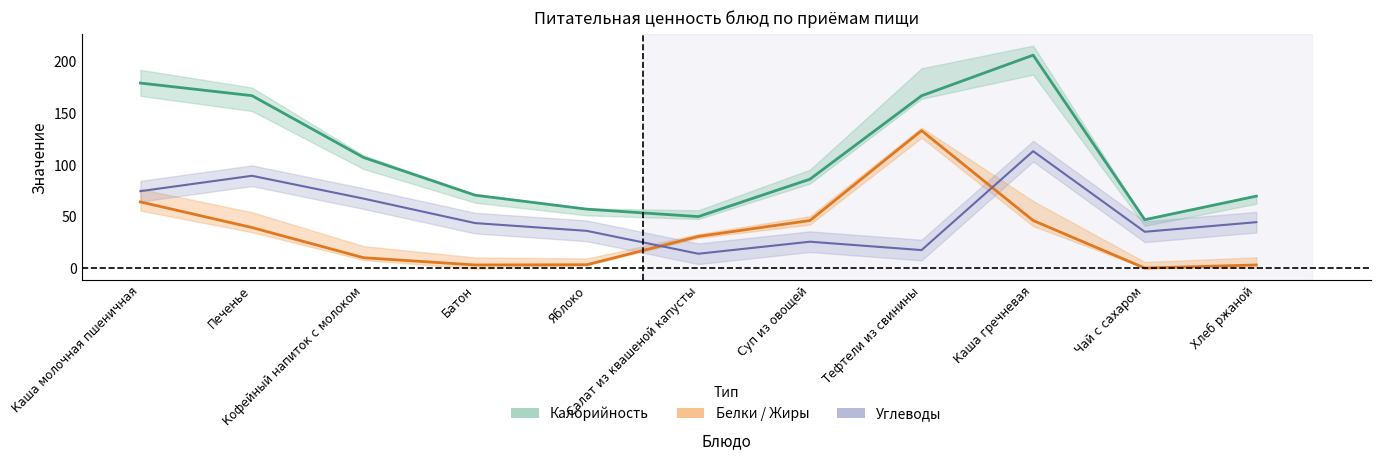

What position from the left is Салат из квашеной капусты?

6